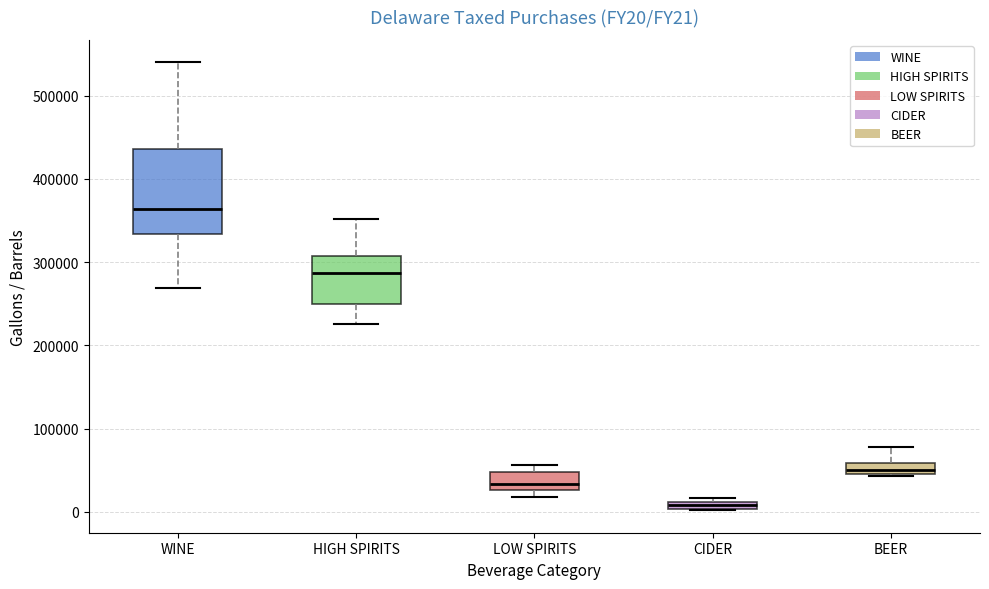

Which box is the tallest, from its lower edge to its upper edge?

WINE